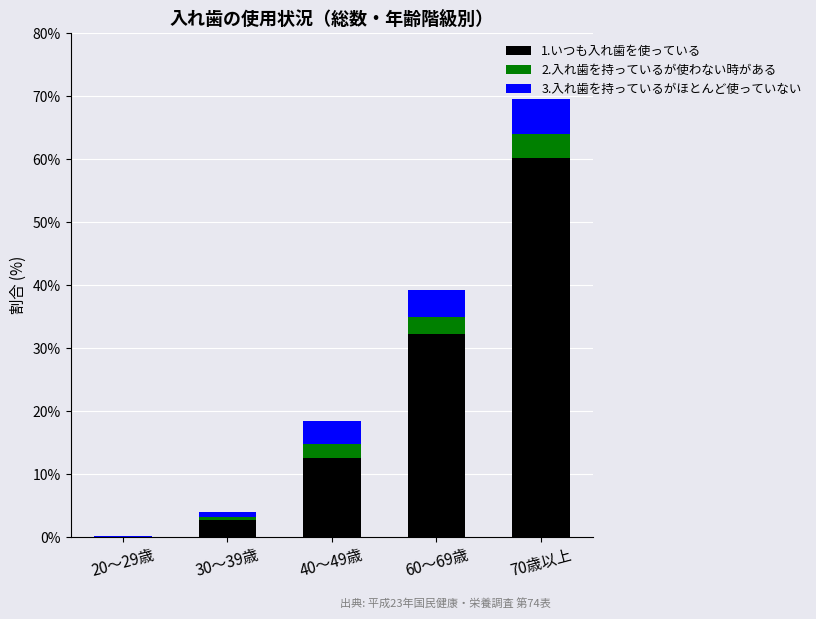

What are all the series names shown in the legend?

1.いつも入れ歯を使っている, 2.入れ歯を持っているが使わない時がある, 3.入れ歯を持っているがほとんど使っていない